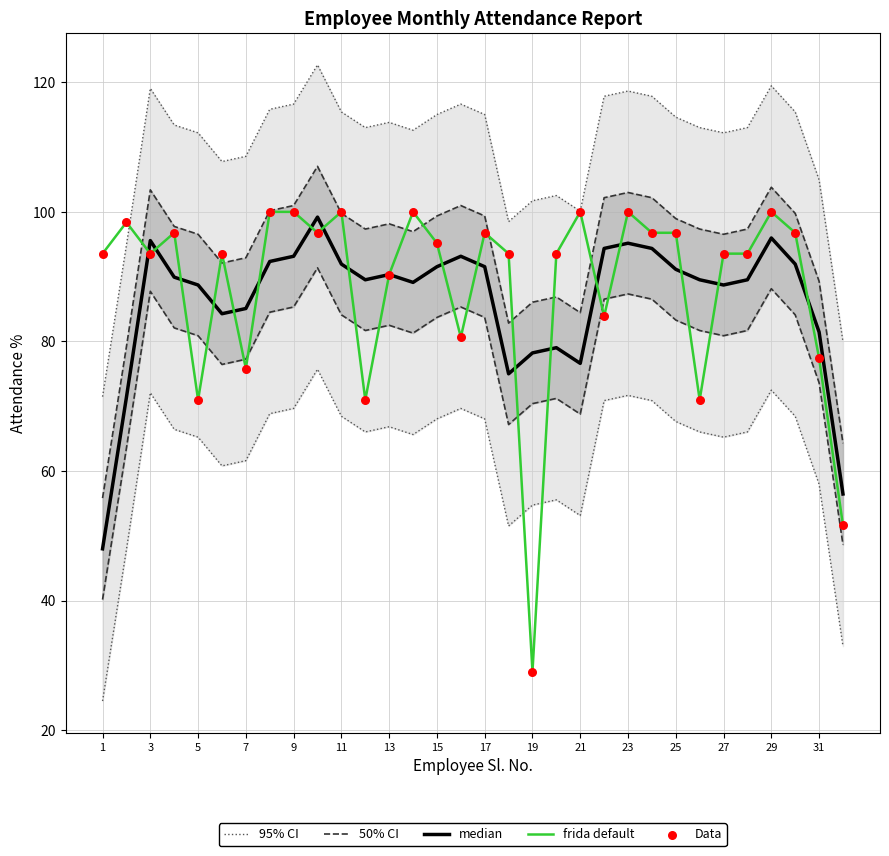

What are all the series names shown in the legend?

95% CI, 50% CI, median, frida default, Data